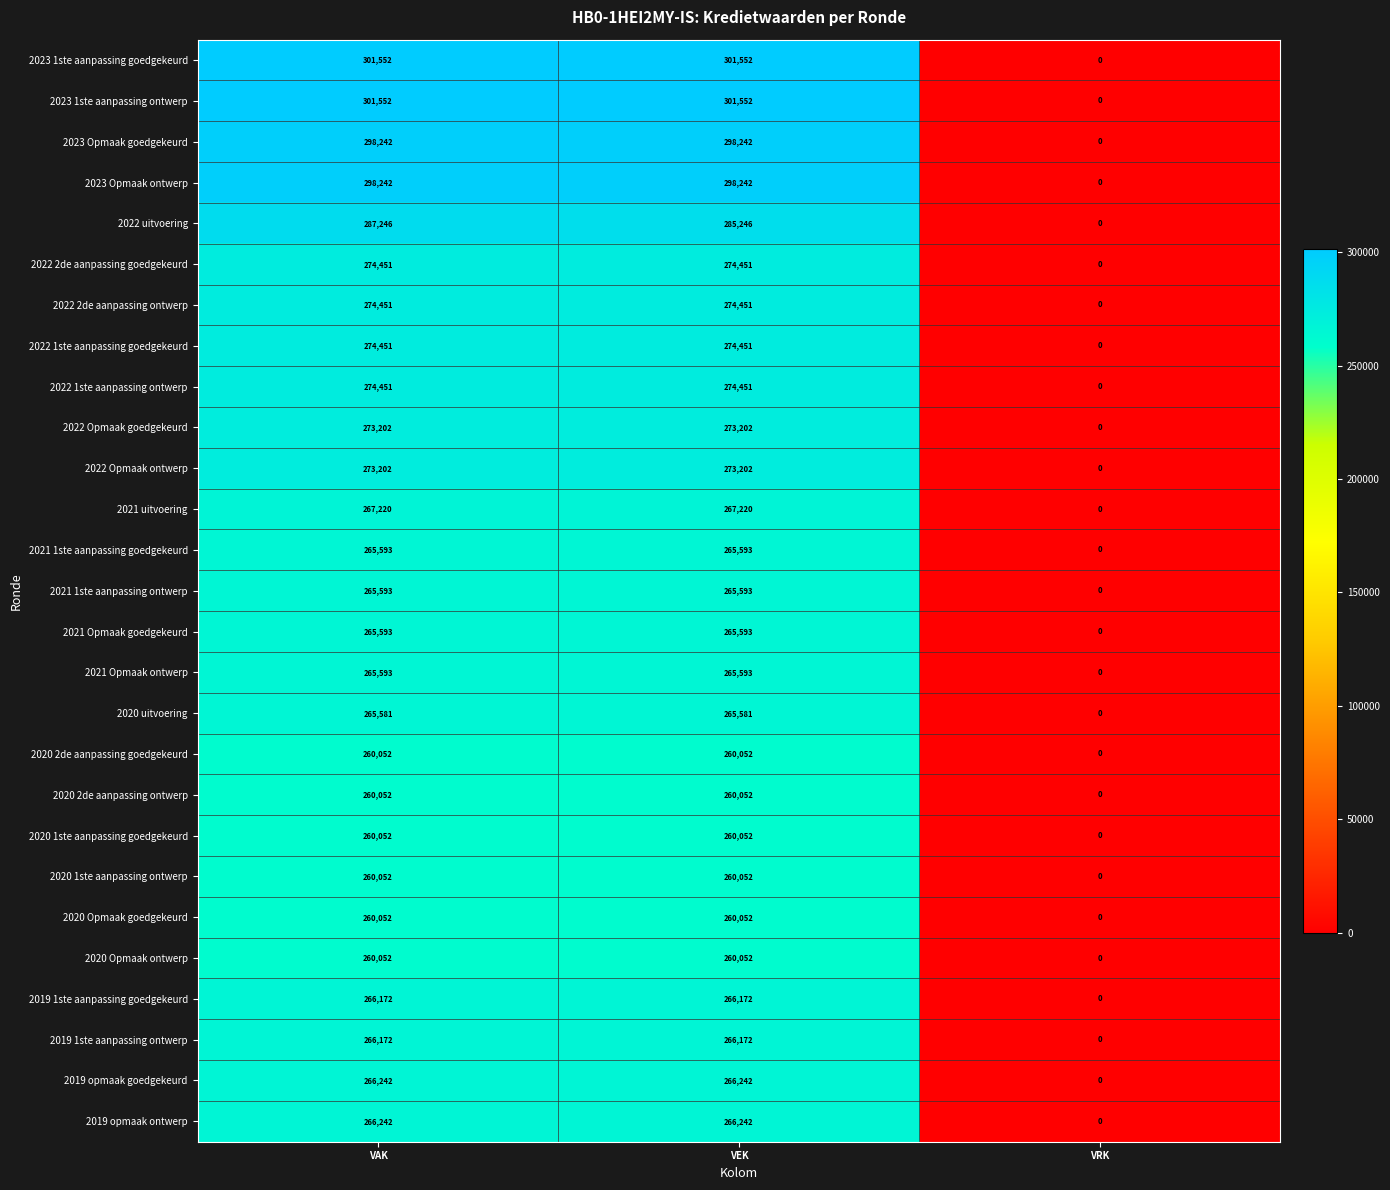

Count the 2022 Opmaak ontwerp values in the range 0 to 273202.

3